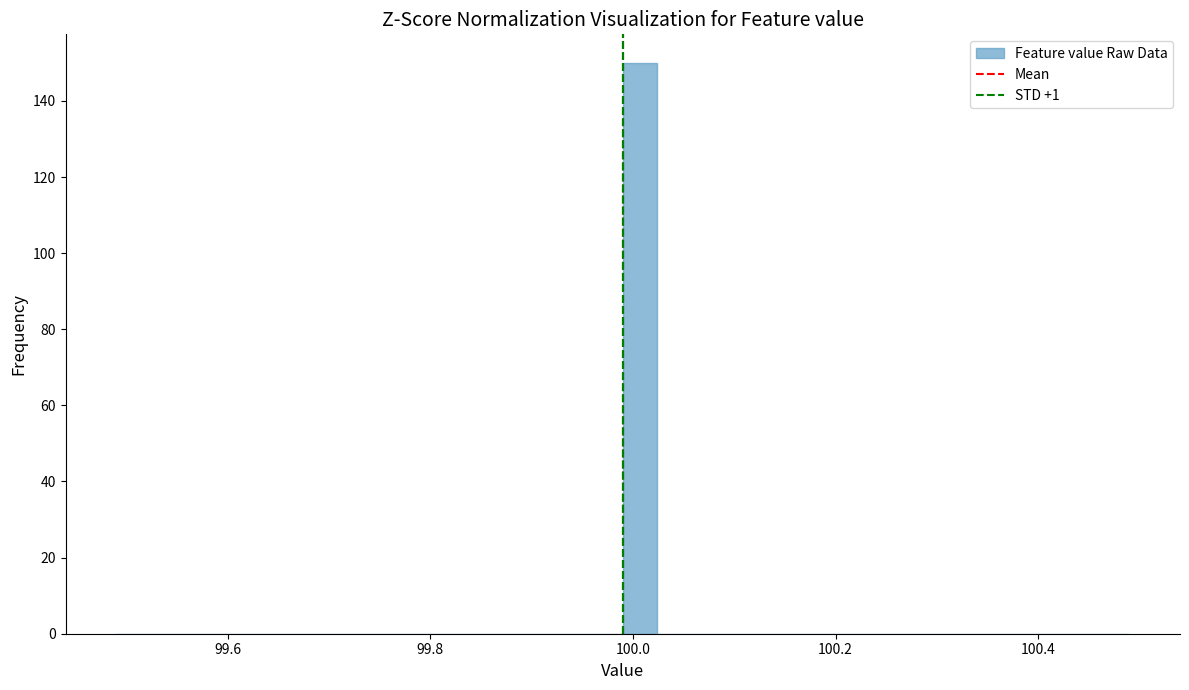

Around what value on the x-axis is the tallest bar? Give the approximate position of its centre, as read against the axis.

100.00